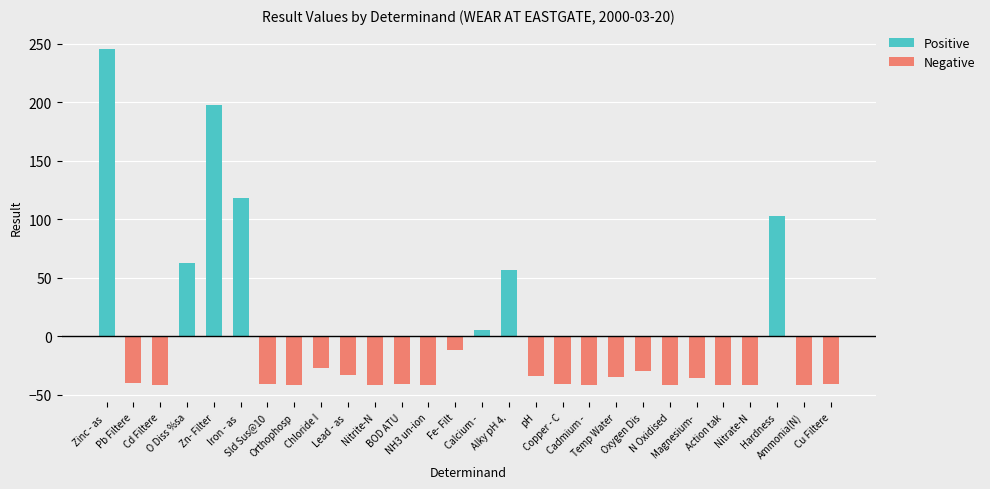

At which label is Negative closest to -21?

Chloride I